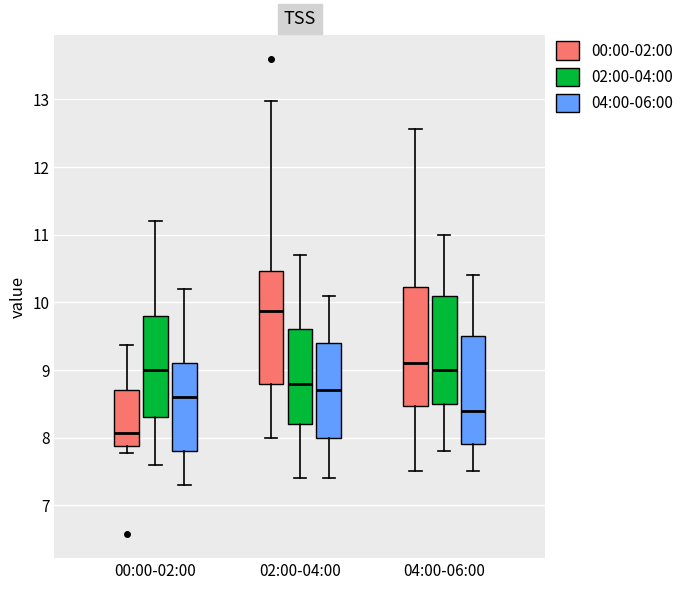

Which box has the lowest median line?

00:00-02:00 (00:00-02:00)